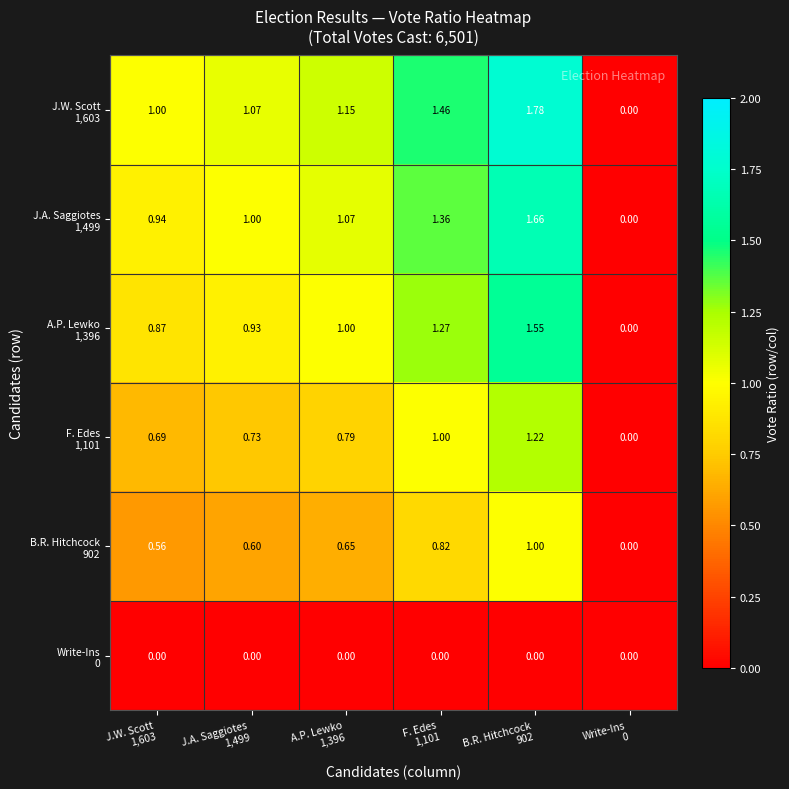

Count the number of categories in the chart.

6